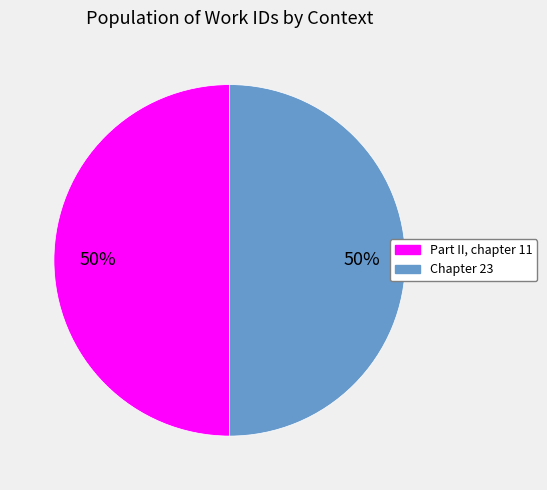

Do Part II, chapter 11 and Chapter 23 together represent more than half of the pie?

Yes